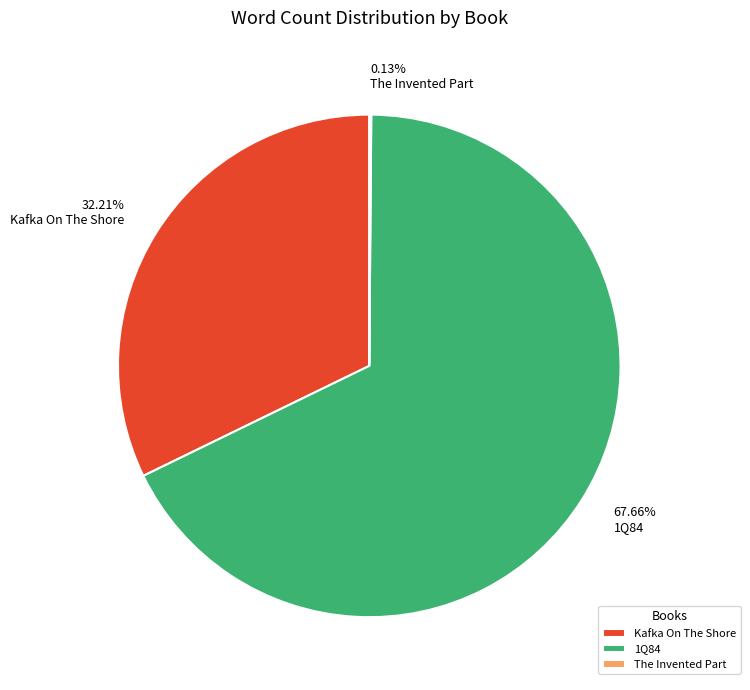

Which category has the biggest portion of the pie?

1Q84